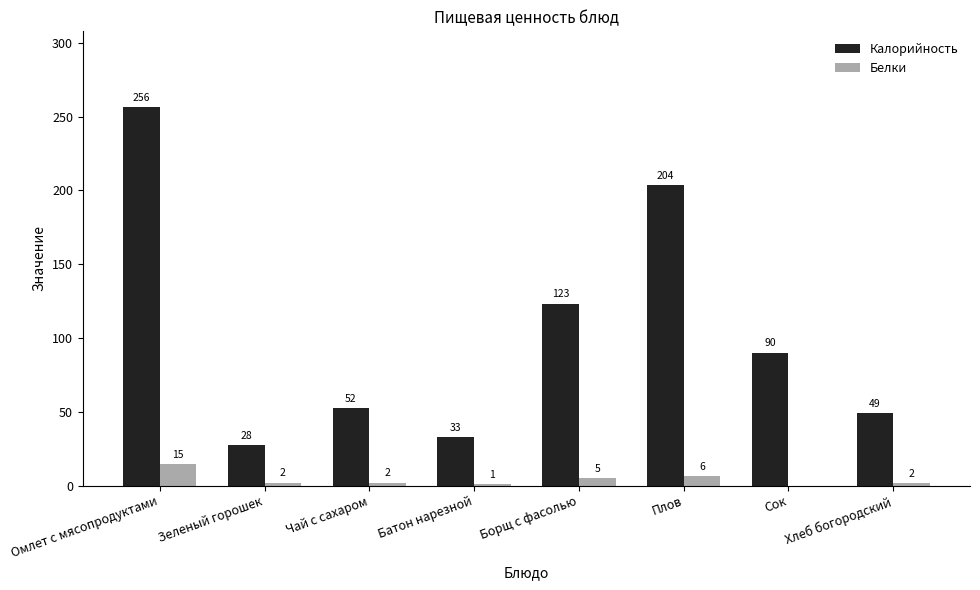

What is the approximate value of Калорийность at Зеленый горошек?

27.5